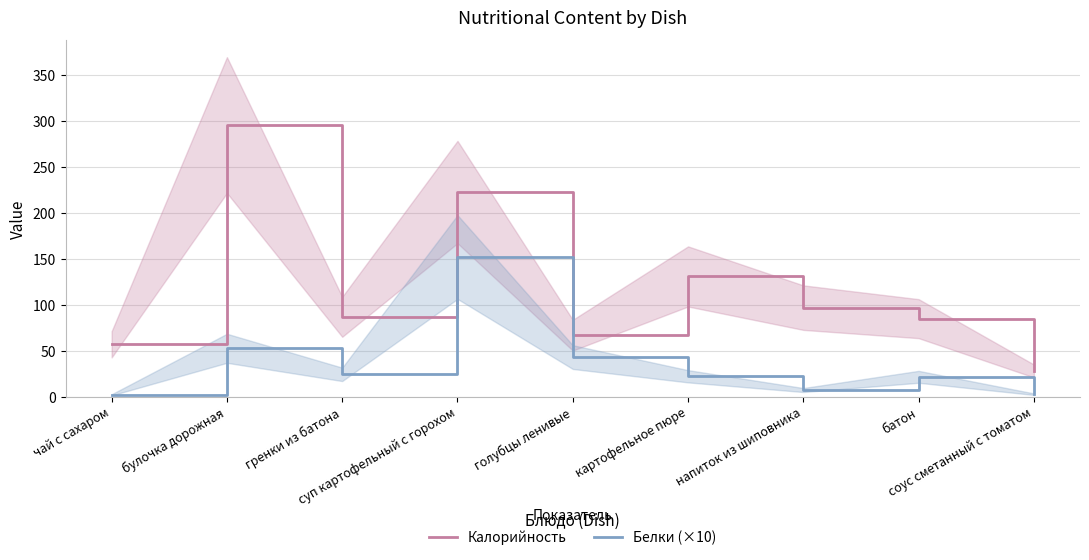

True or false: Белки (×10) and Калорийность intersect in this chart.

False